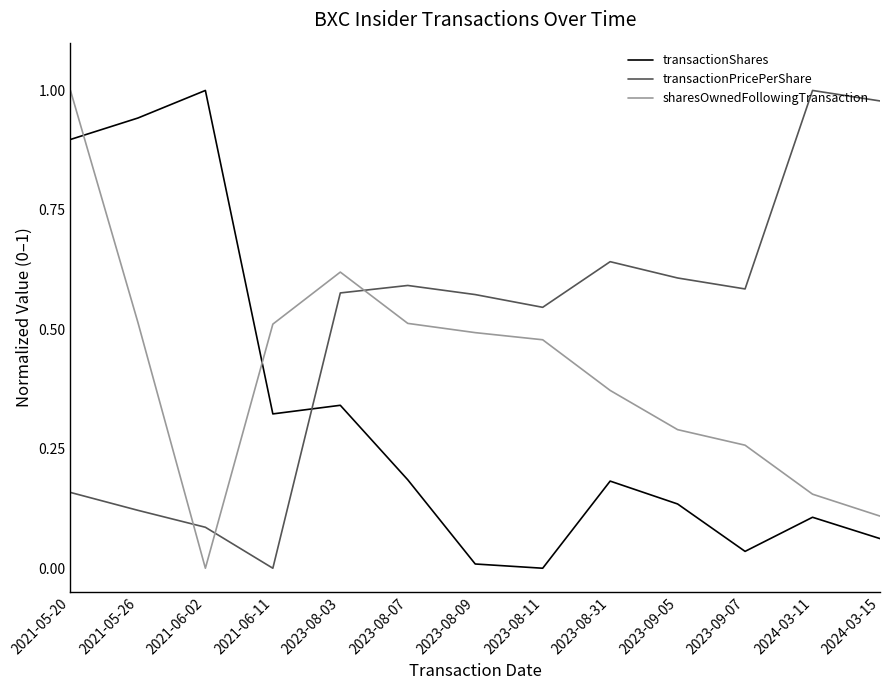

How many lines are shown in the chart?

3